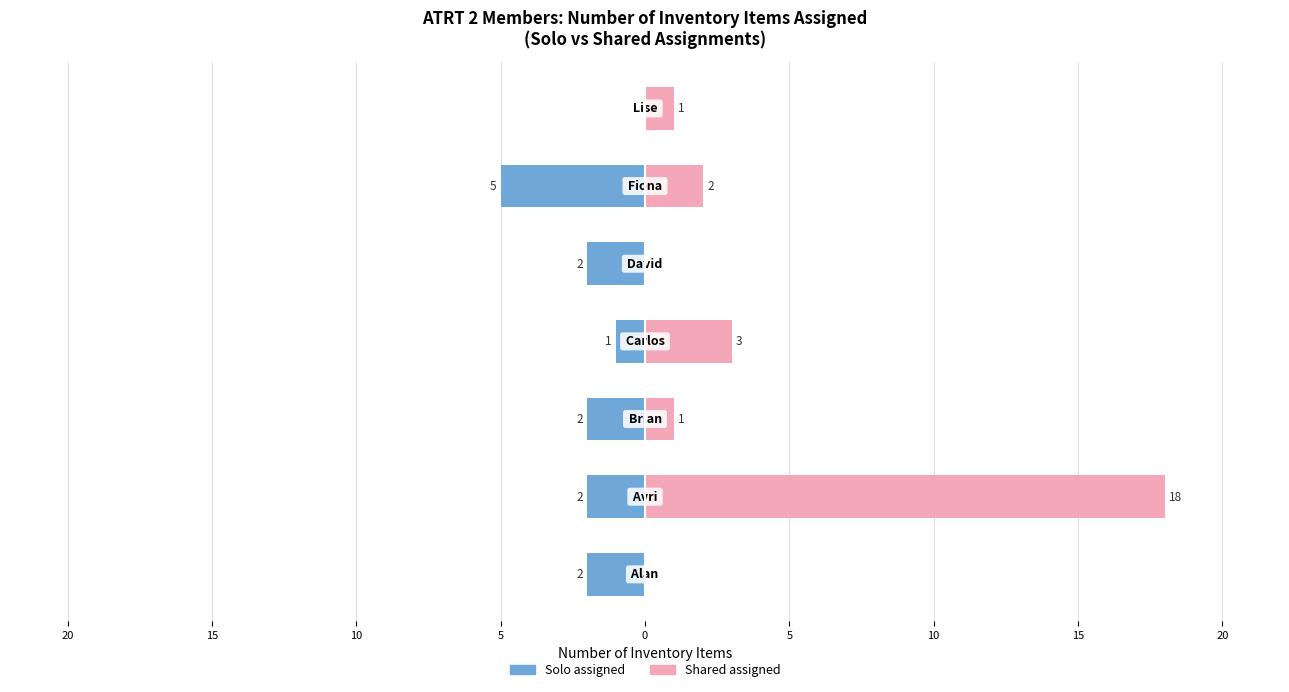

Which series changed the most between 5 and 10?

Solo assigned